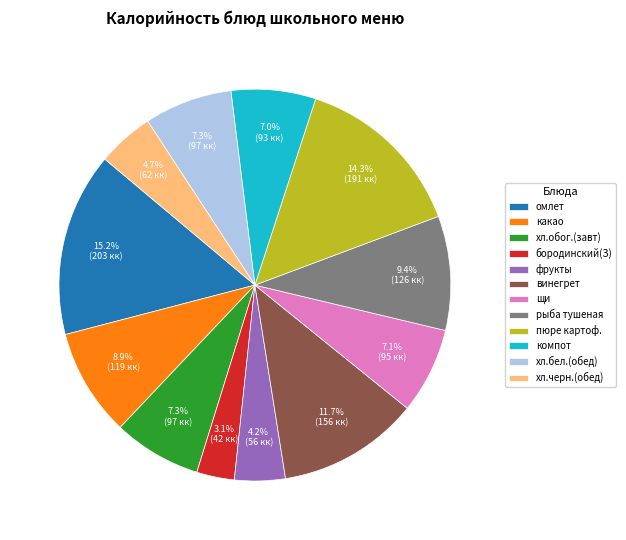

Which slice is the largest?

омлет